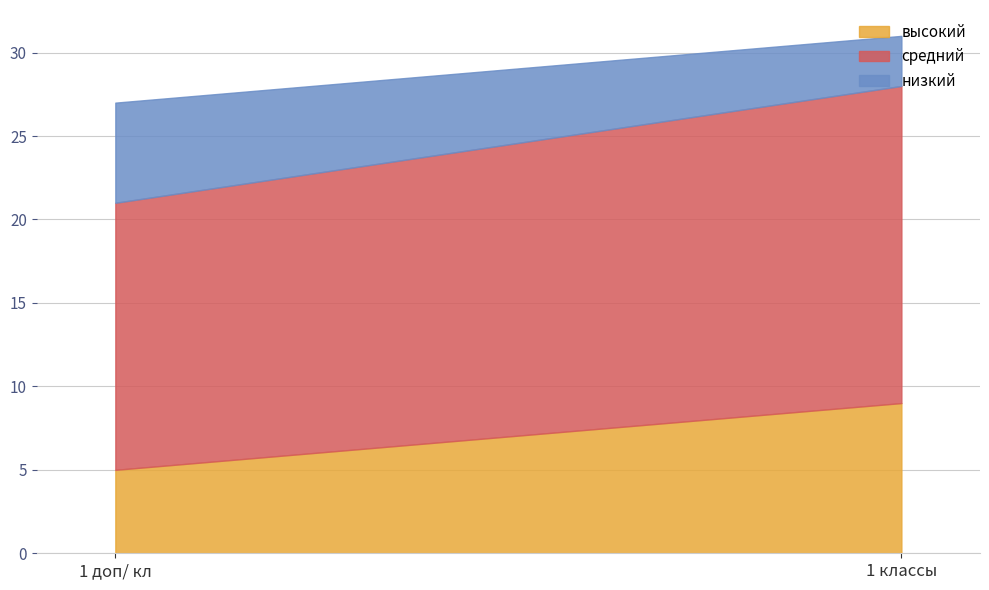

Reading right to left, what are all the values shown in this chart?

высокий: 9	5
средний: 19	16
низкий: 3	6